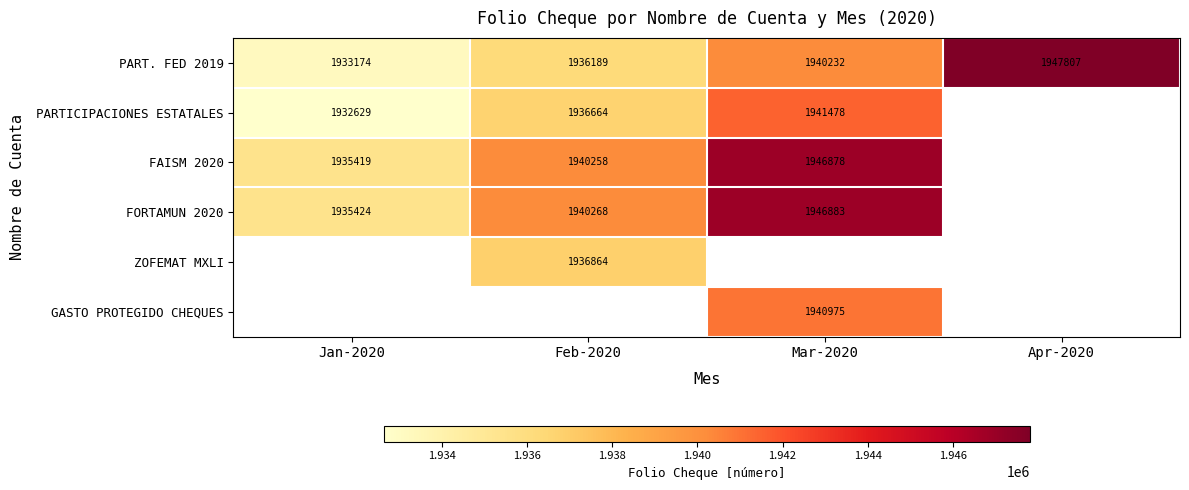

Is the value of FAISM 2020 at Feb-2020 greater than the value of FORTAMUN 2020 at Feb-2020?

No